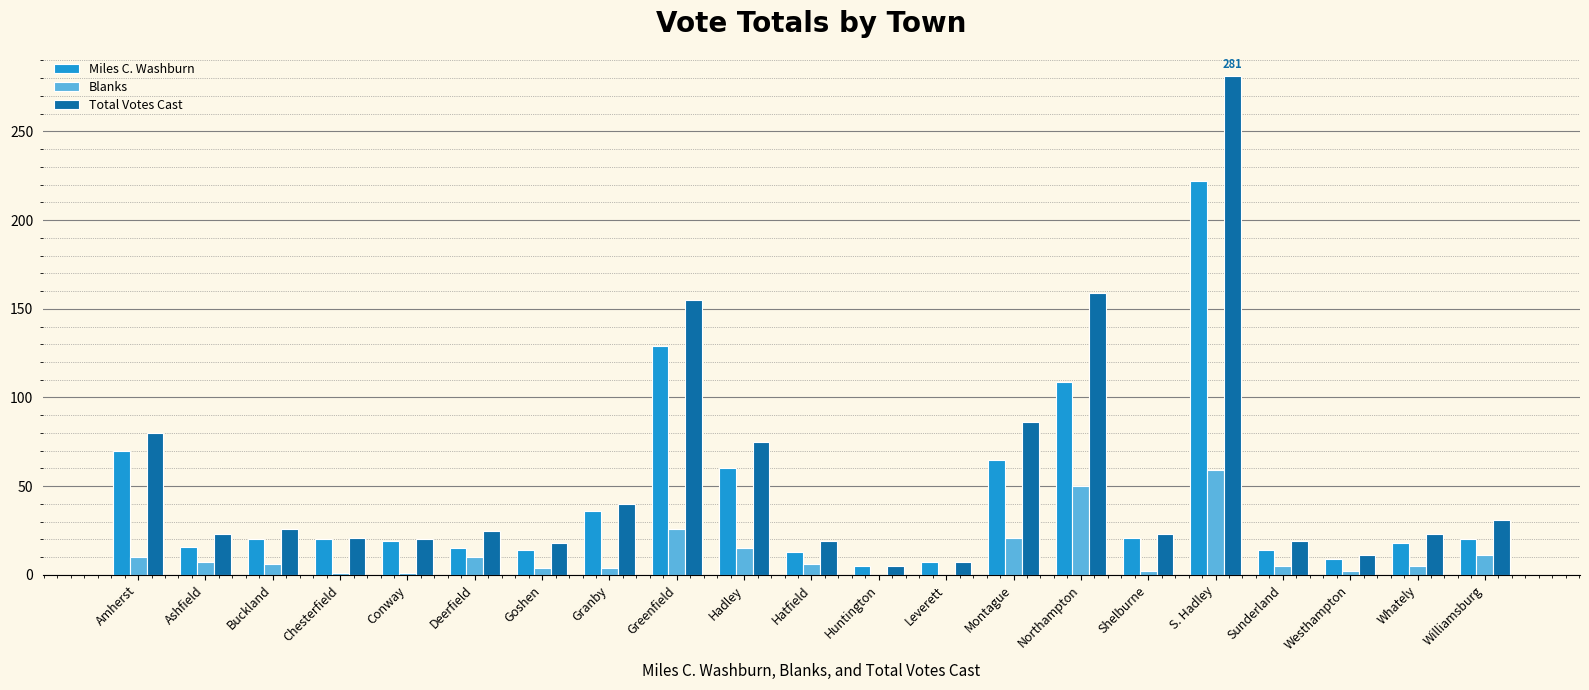

Is it true that Miles C. Washburn equals 15 at Deerfield?

True